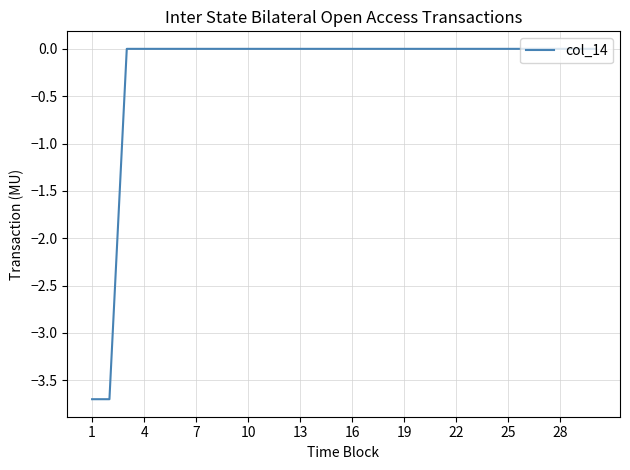

What is the smallest value displayed?

-3.7